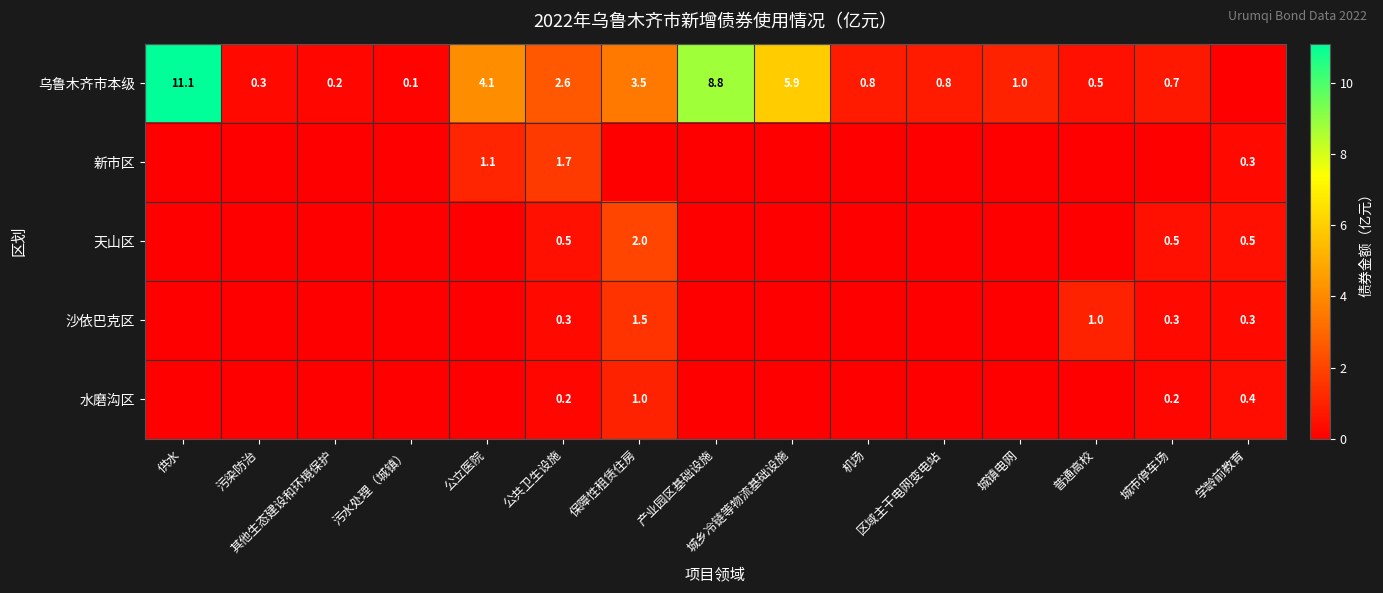

What is the sum of all 天山区 values?

3.5